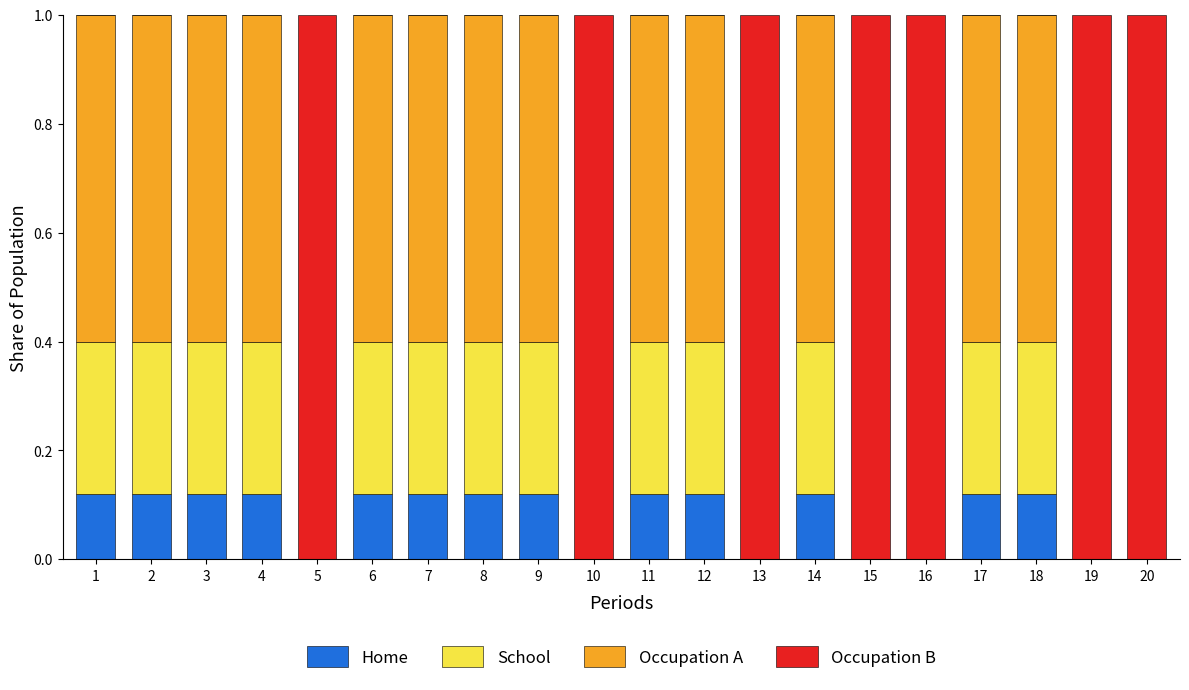

What is the sum of all Home values?

1.6